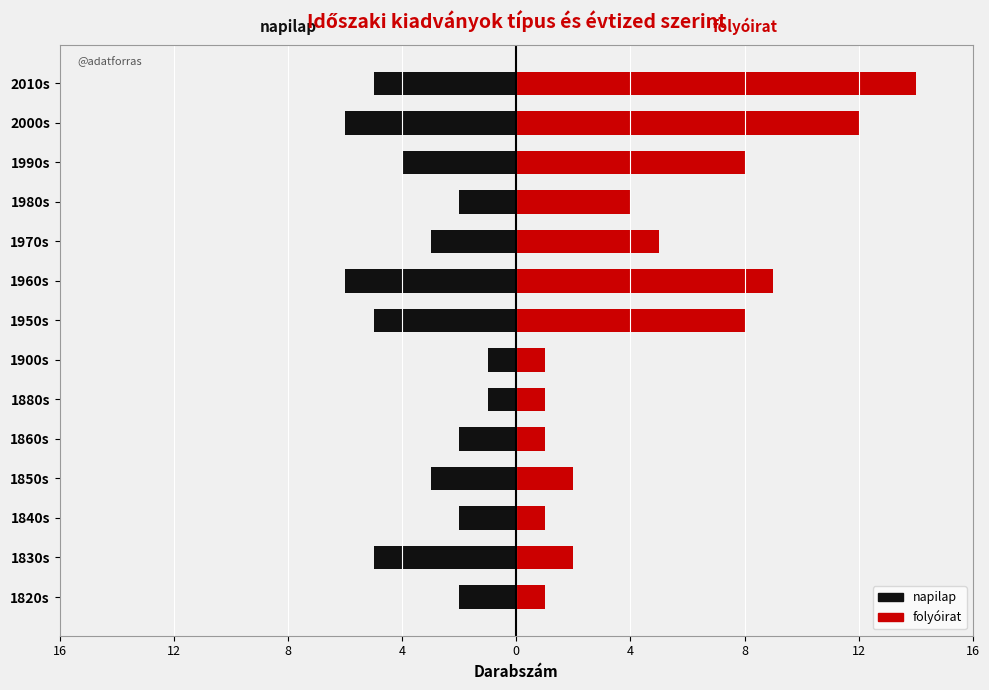

What is the difference between the second highest and second lowest values in the napilap series?

5